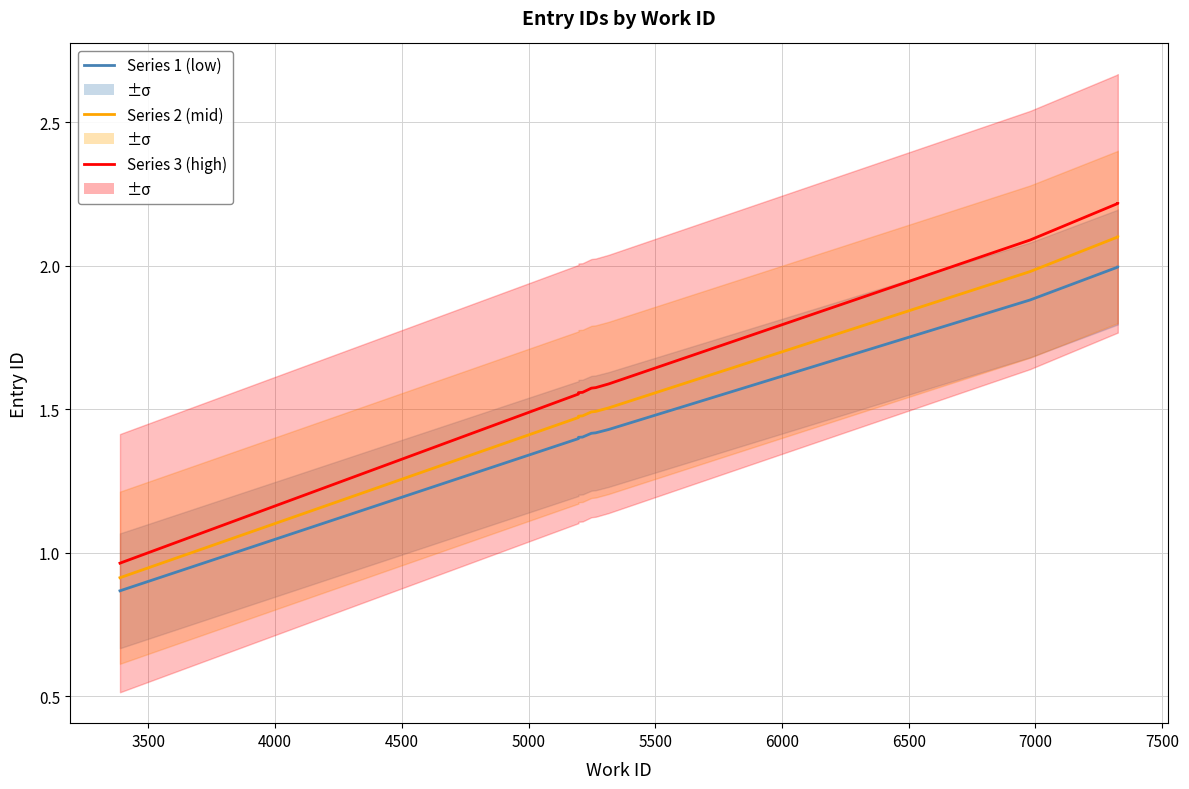

At 6500, list the series in order from largest to smallest.

Series 3 (high), Series 2 (mid), Series 1 (low)